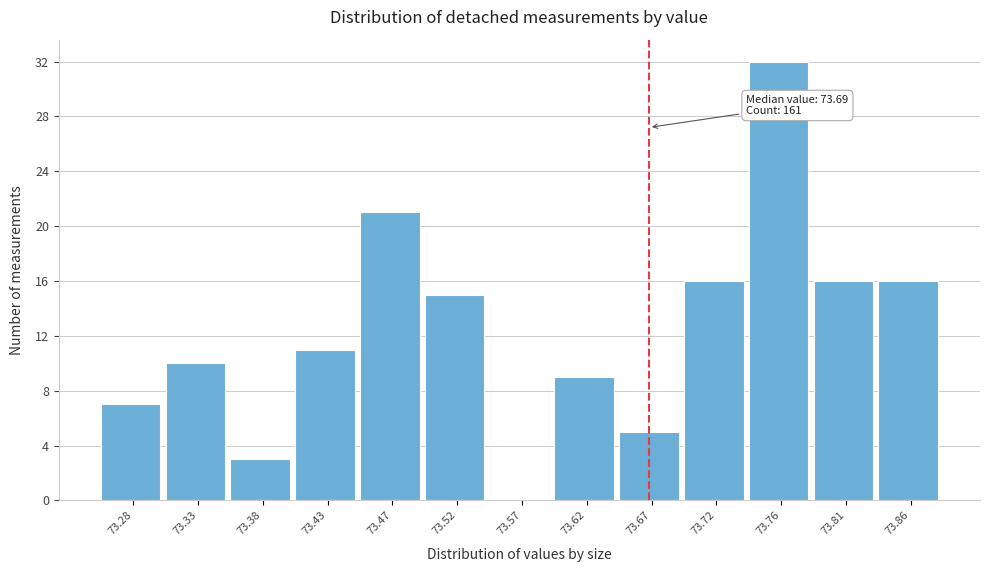

Reading left to right, what are all the values shown in this chart?

73.28=7	73.33=10	73.38=3	73.43=11	73.47=21	73.52=15	73.57=0	73.62=9	73.67=5	73.72=16	73.76=32	73.81=16	73.86=16